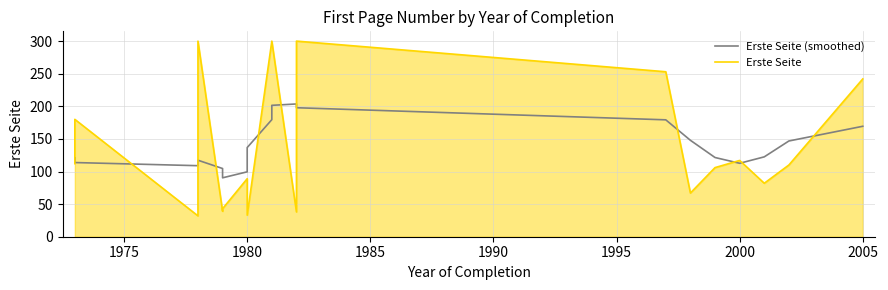

True or false: Erste Seite has a value of 32.0 at 1980.

True